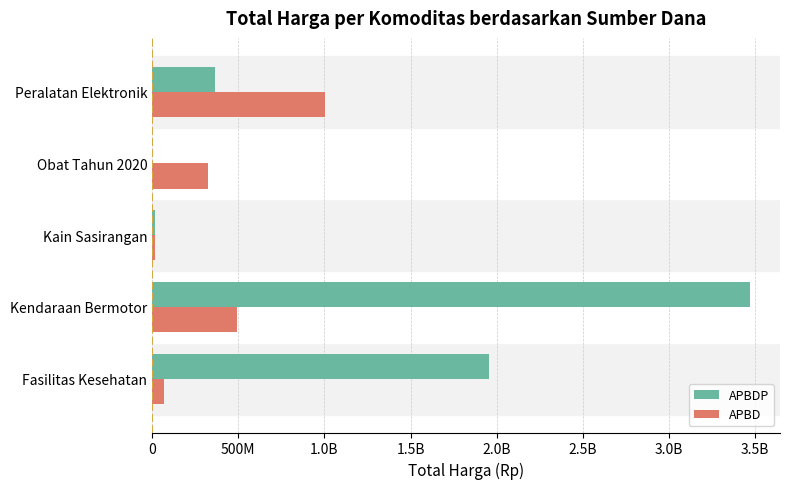

What are all the series names shown in the legend?

APBDP, APBD